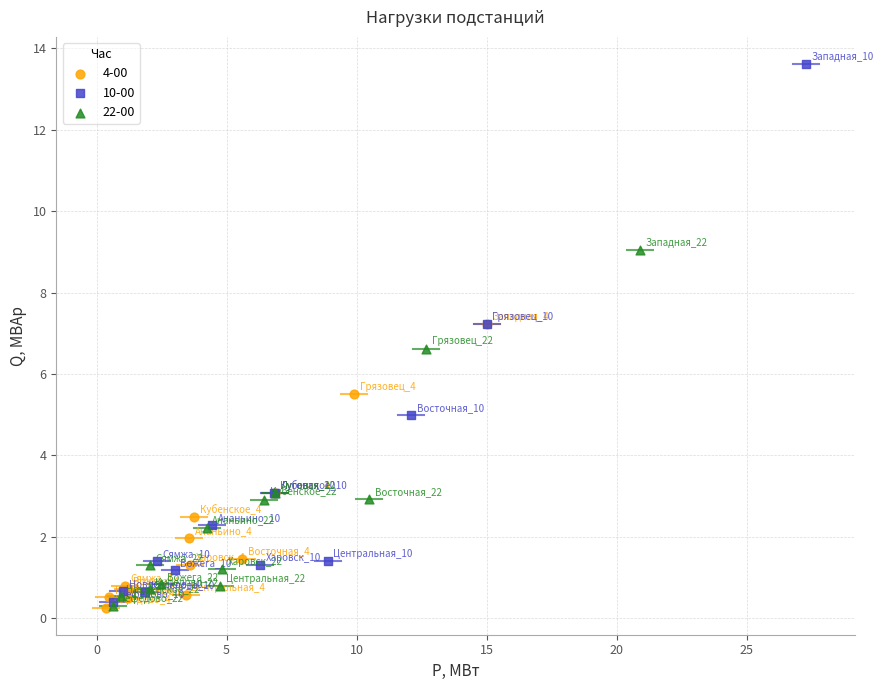

Which series reaches the maximum Y coordinate?

10-00